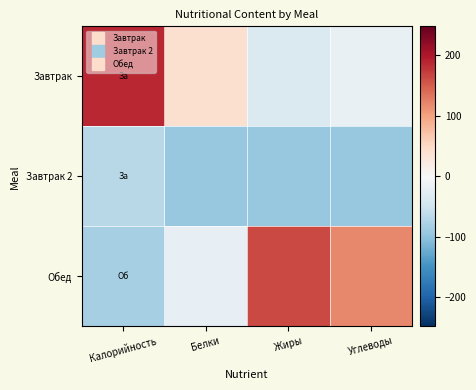

Between Белки and Калорийность, which is larger?

Калорийность